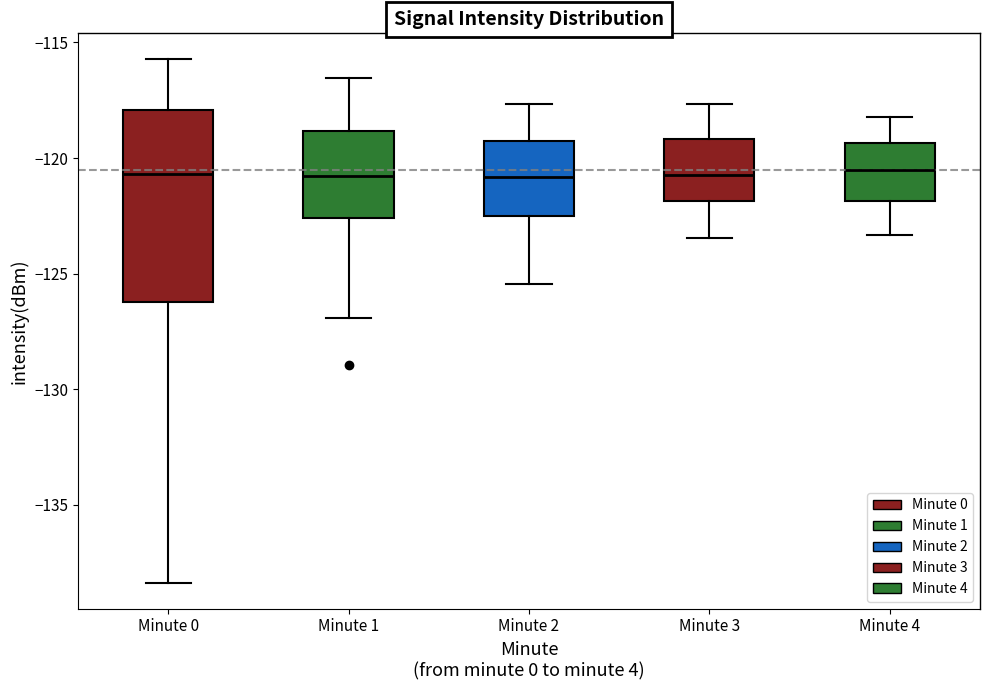

Comparing the boxes themselves (not the whiskers), which one is the tallest?

Minute 0